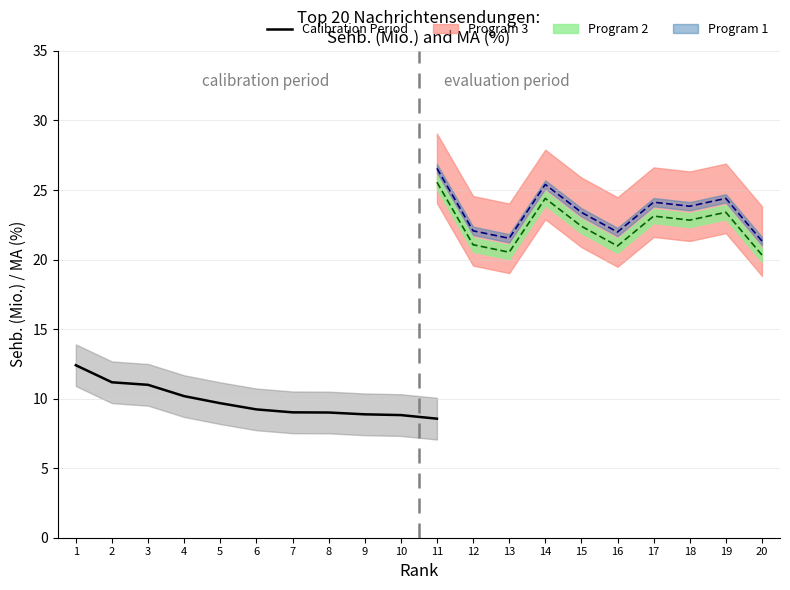

What is the change in value from 1 to 6?

-3.2